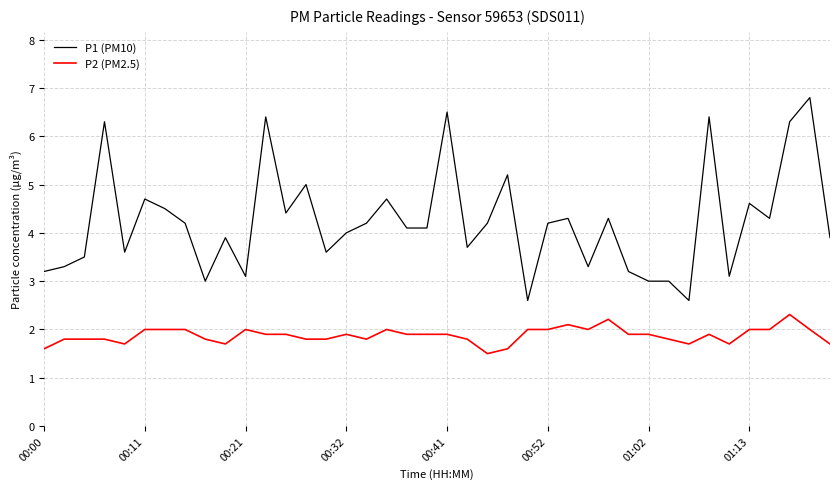

What is the smallest value displayed?

1.5